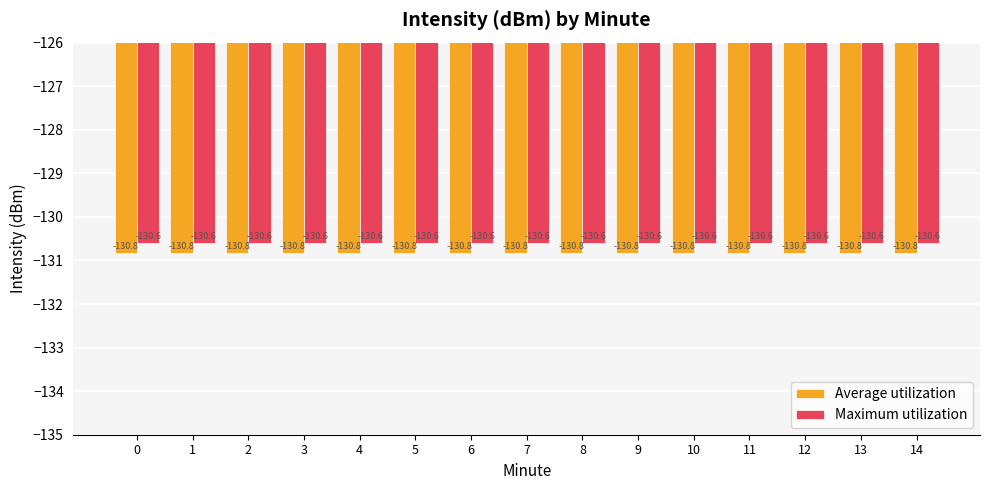

What is the average value of the Maximum utilization series?

-130.6